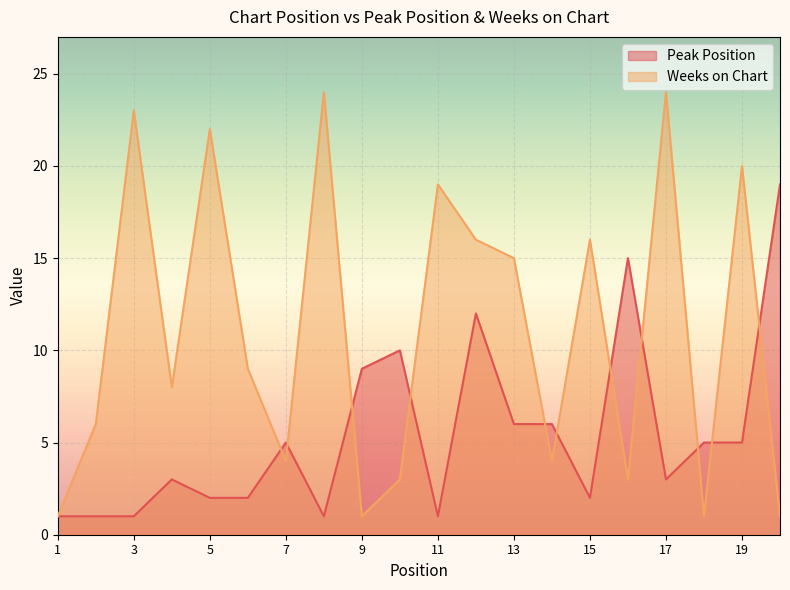

Where is the first local minimum for Weeks on Chart?

4